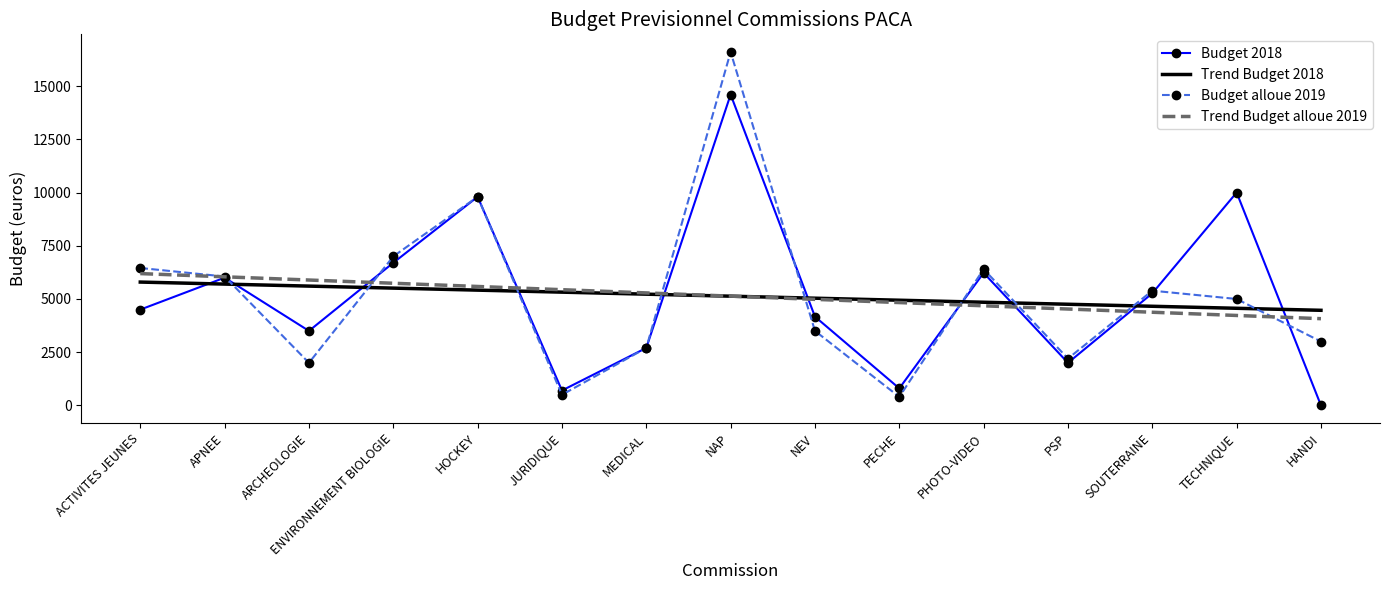

Which series has the largest range (max minus min)?

Budget alloue 2019